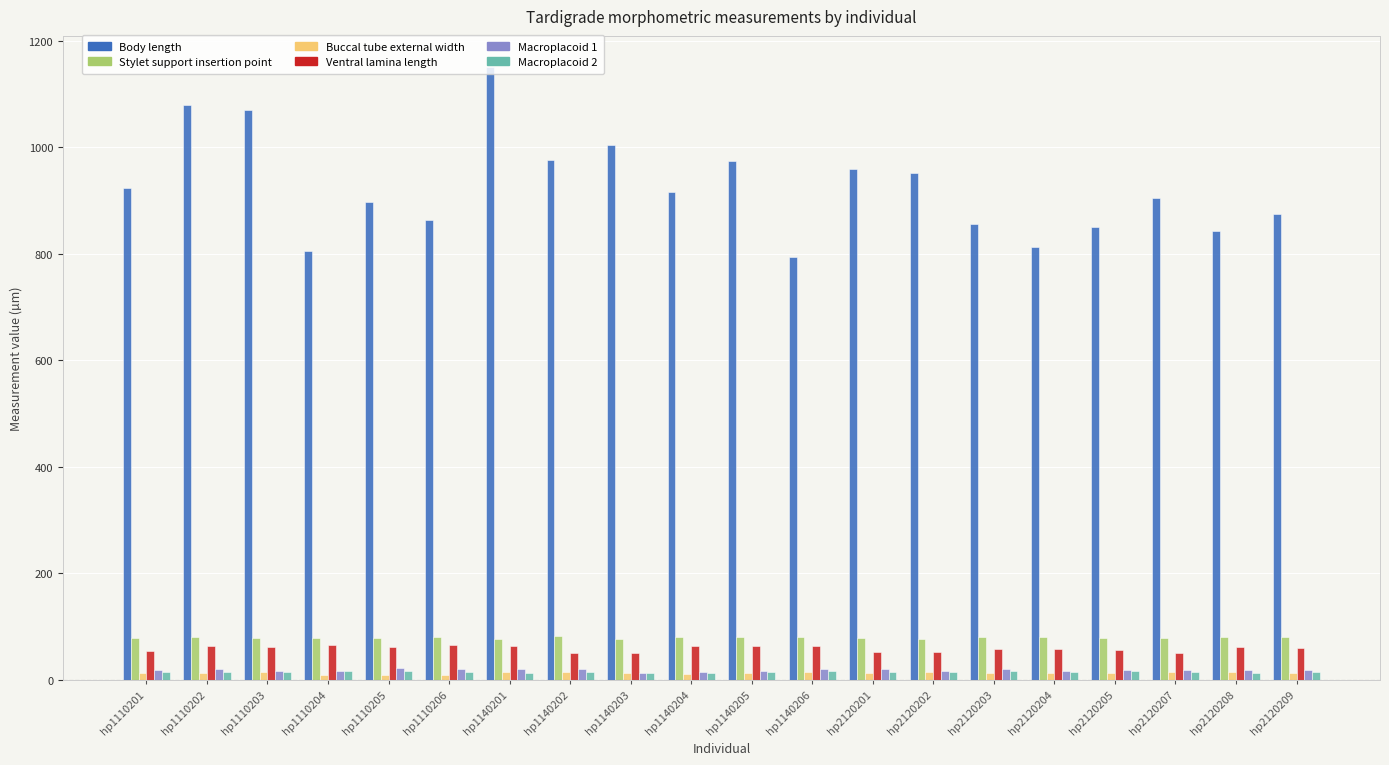

What is the lowest value of the Body length series?

794.3